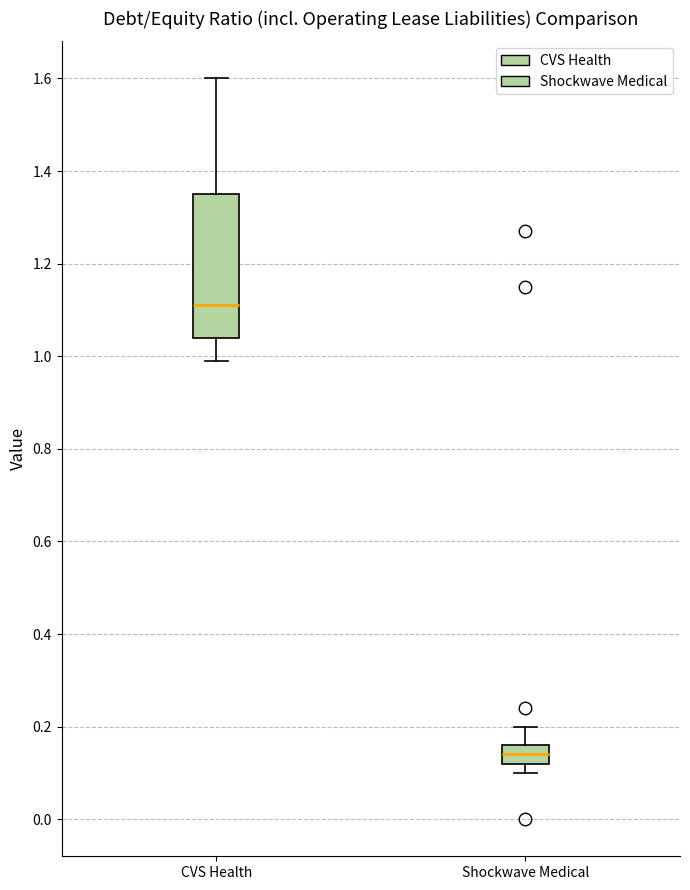

Comparing the boxes themselves (not the whiskers), which one is the tallest?

CVS Health